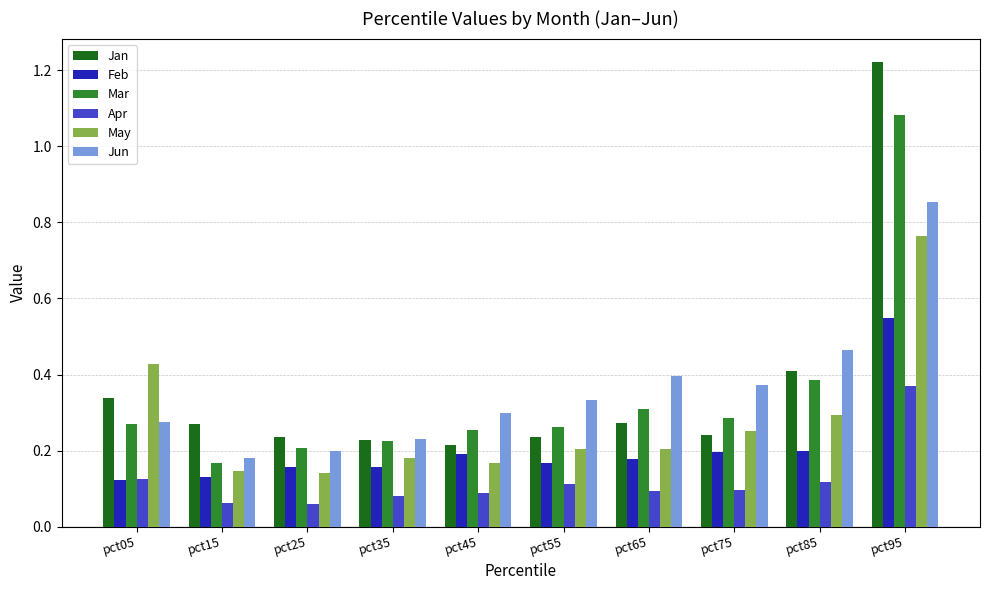

At how many categories does at least one series exceed 0?

10